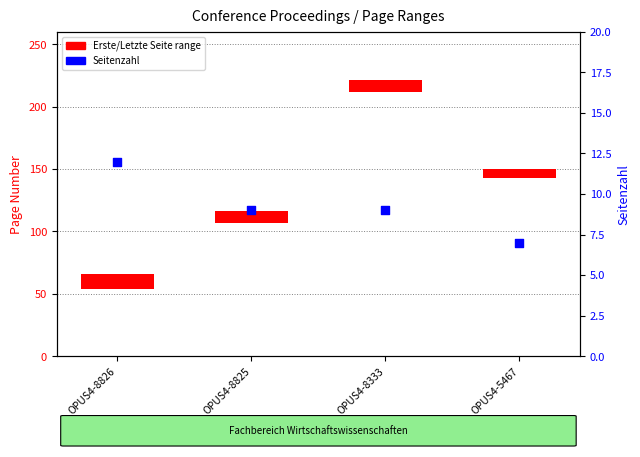

Which series contains the highest Y value?

Erste/Letzte Seite range